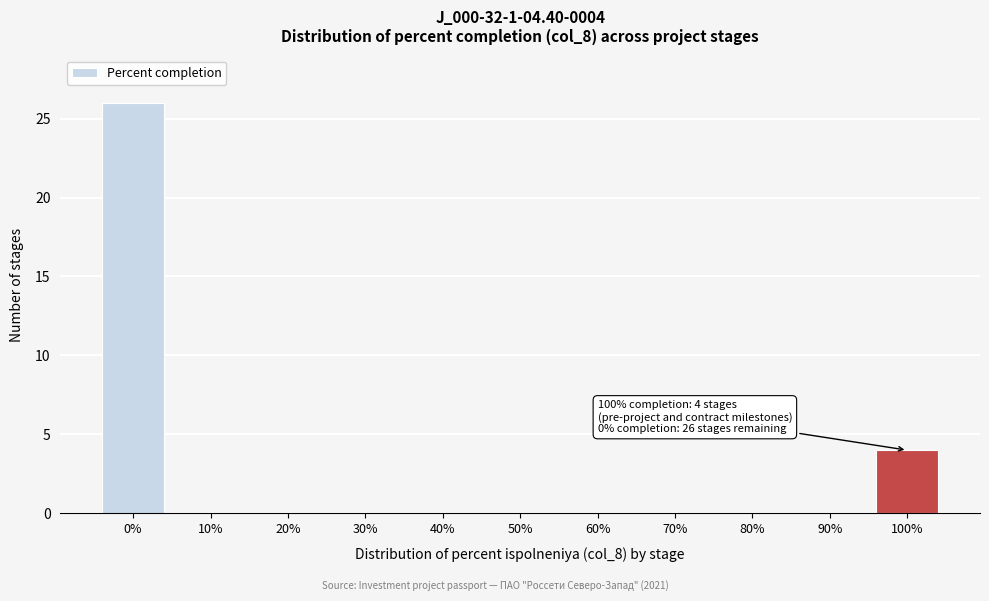

Reading left to right, extract all data points from this chart.

0%=26	10%=0	20%=0	30%=0	40%=0	50%=0	60%=0	70%=0	80%=0	90%=0	100%=4